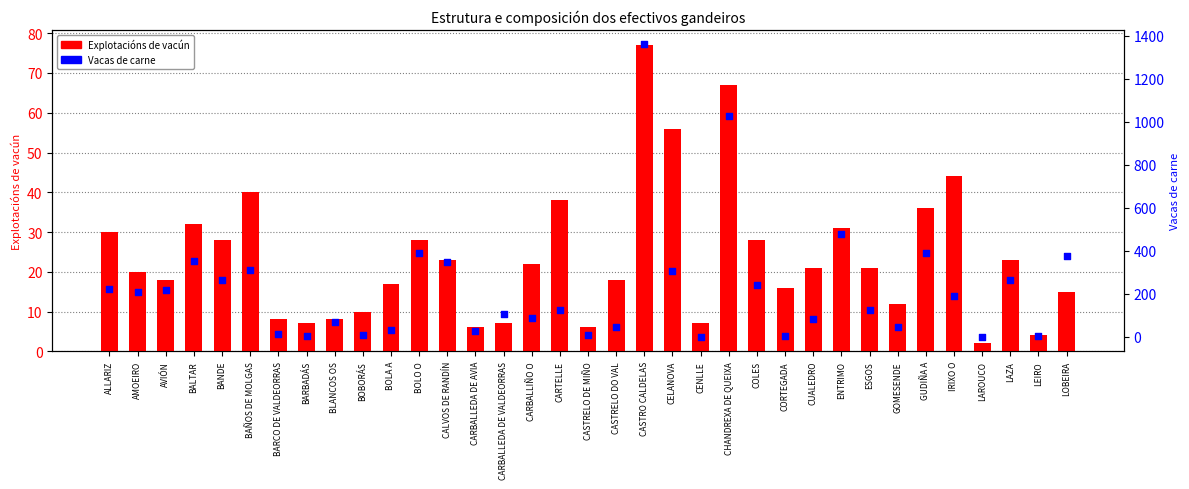

Is the value of Vacas de carne at CUALEDRO greater than the value of Explotacións de vacún at BOLO O?

Yes